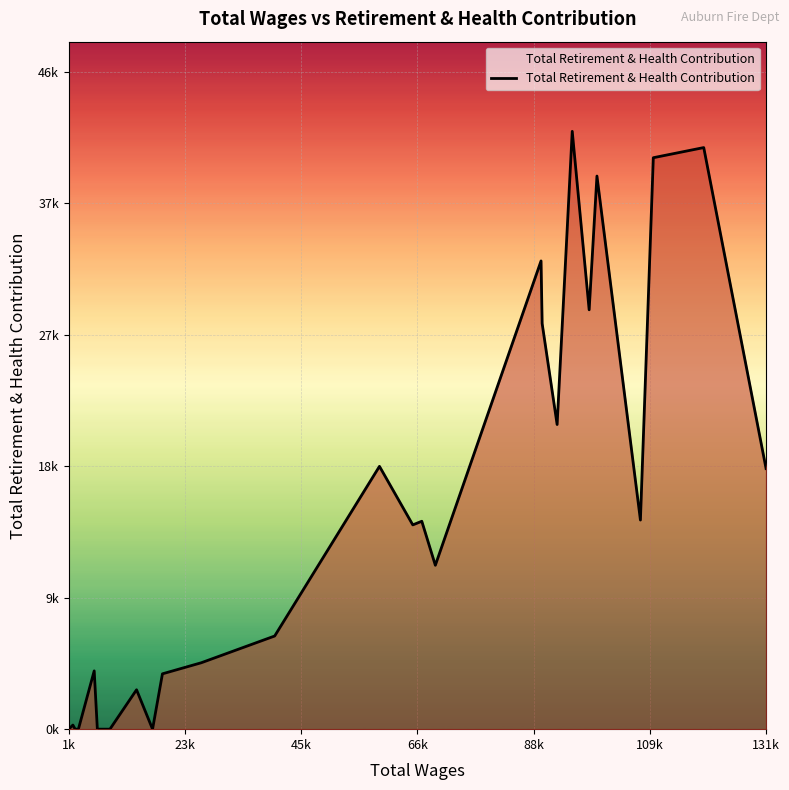

Does the chart have visible grid lines?

Yes